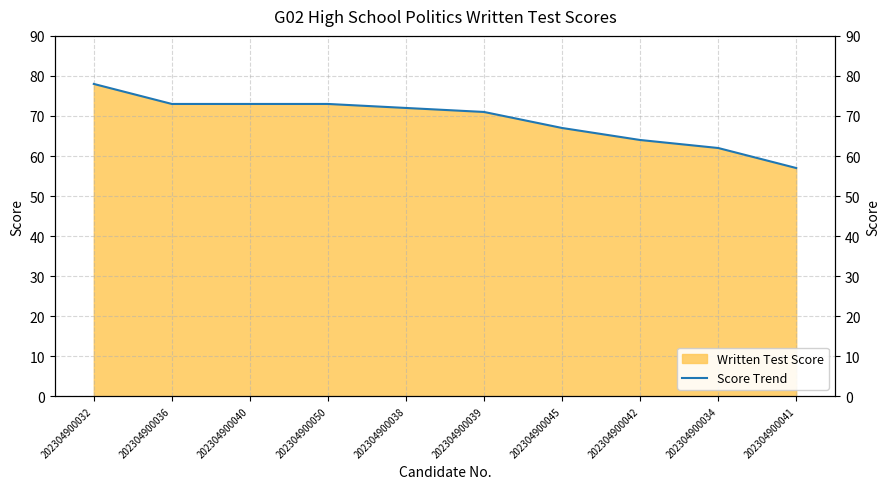

What is the sum of all values?

690